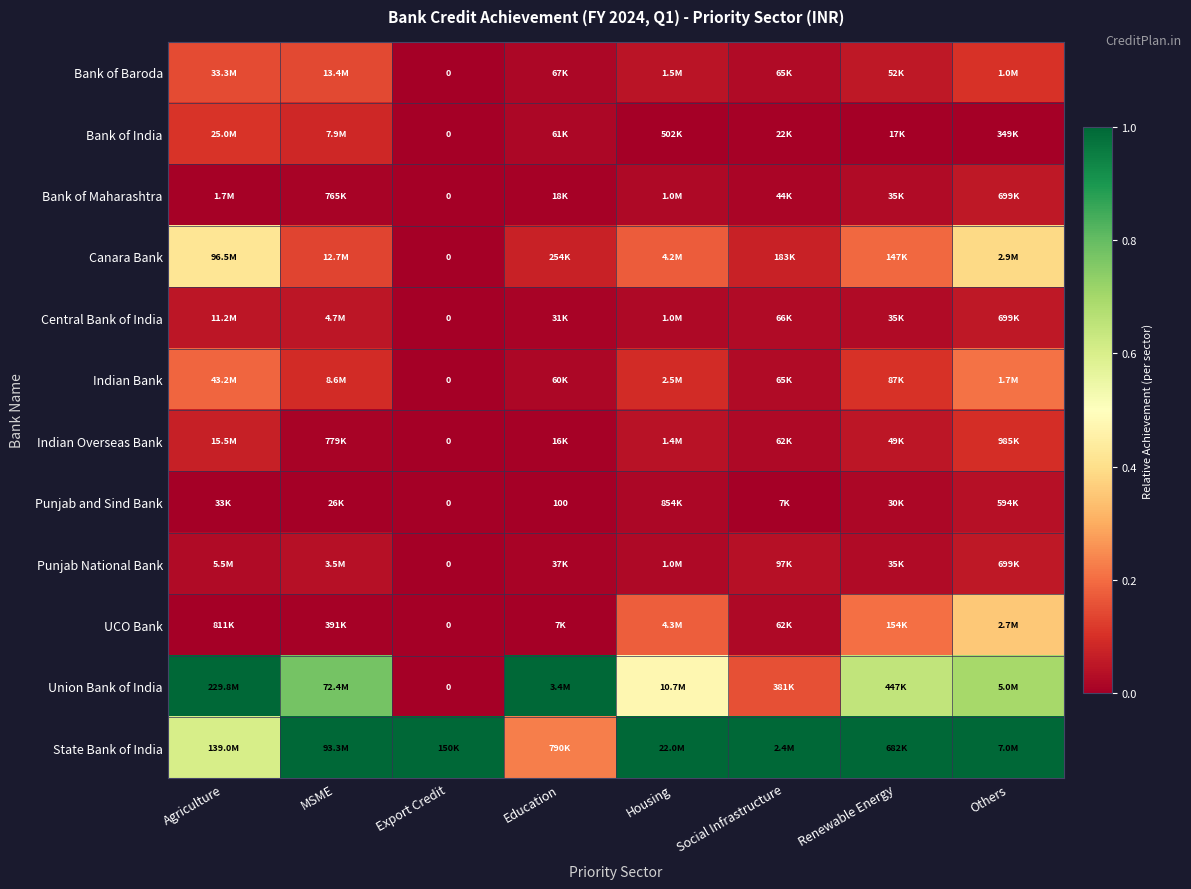

At which label does Bank of Baroda reach its minimum?

Export Credit